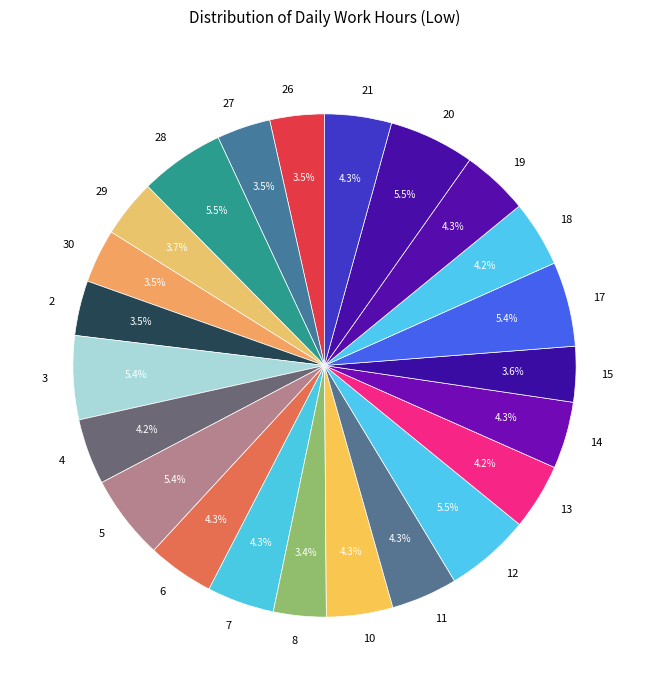

What portion of the pie excludes 14?

95.7%